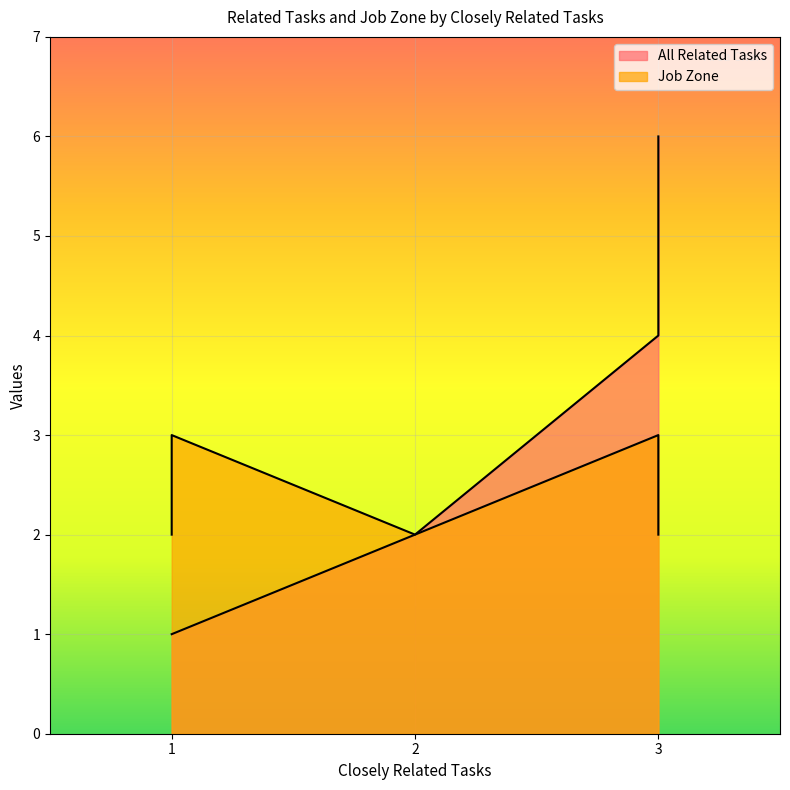

What is the greatest value displayed?

6